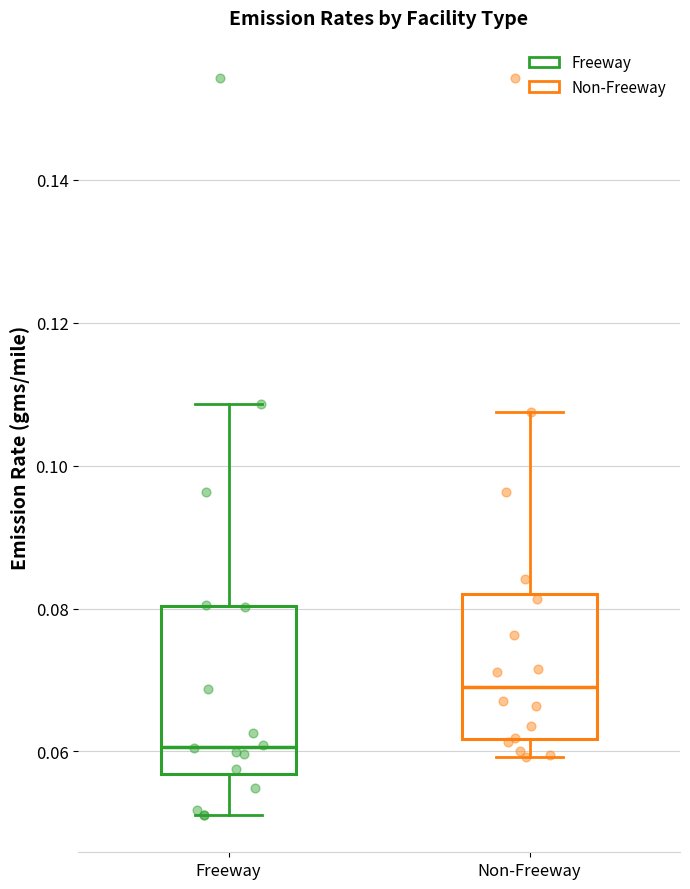

Reading left to right, read every box against the y-axis: the position of its median line, the range the box covers, and the ends of its whiskers. The values are not printed on the chart, so give them approximately, as read against the axis.

Freeway: median 0.060, box 0.056 to 0.080, whiskers 0.052 to 0.108
Non-Freeway: median 0.070, box 0.062 to 0.082, whiskers 0.060 to 0.108